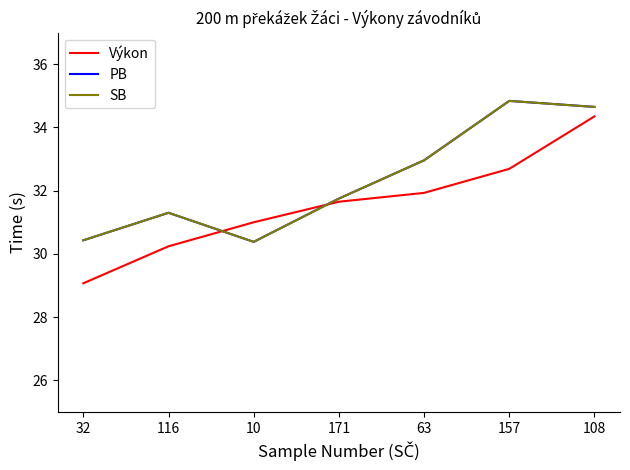

True or false: Výkon has a value of 47.2 at 108.

False